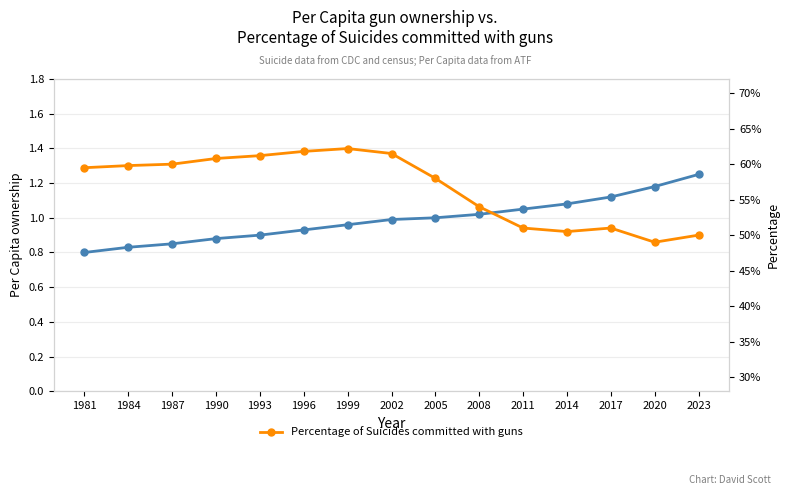

In Percentage of Suicides committed with guns, how many points are lower than both neighbors (excluding endpoints)?

2